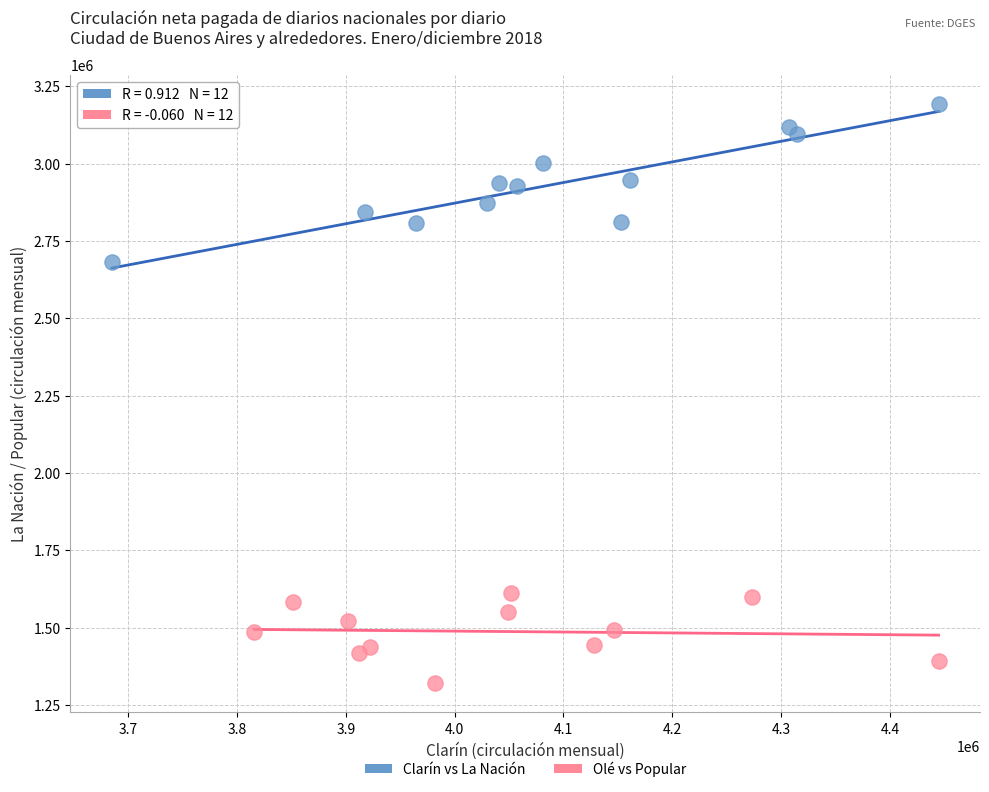

Which series contains the lowest Y value?

Olé vs Popular